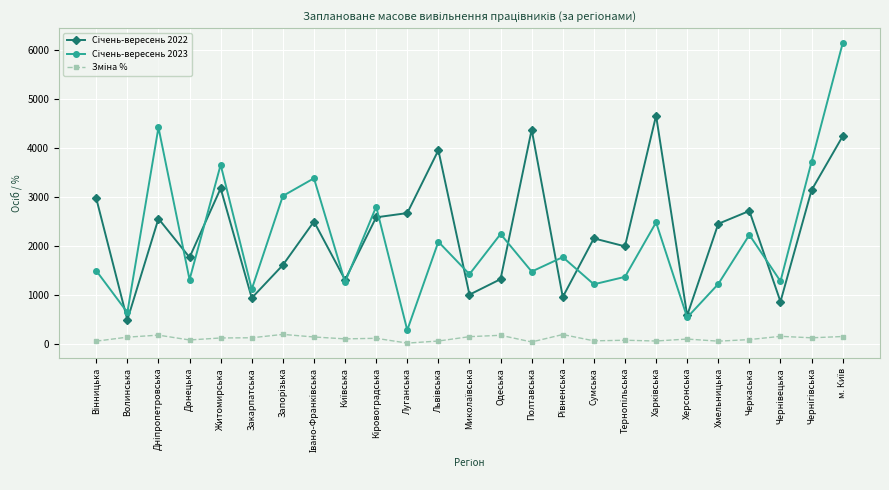

At how many categories does at least one series exceed 2376?

14